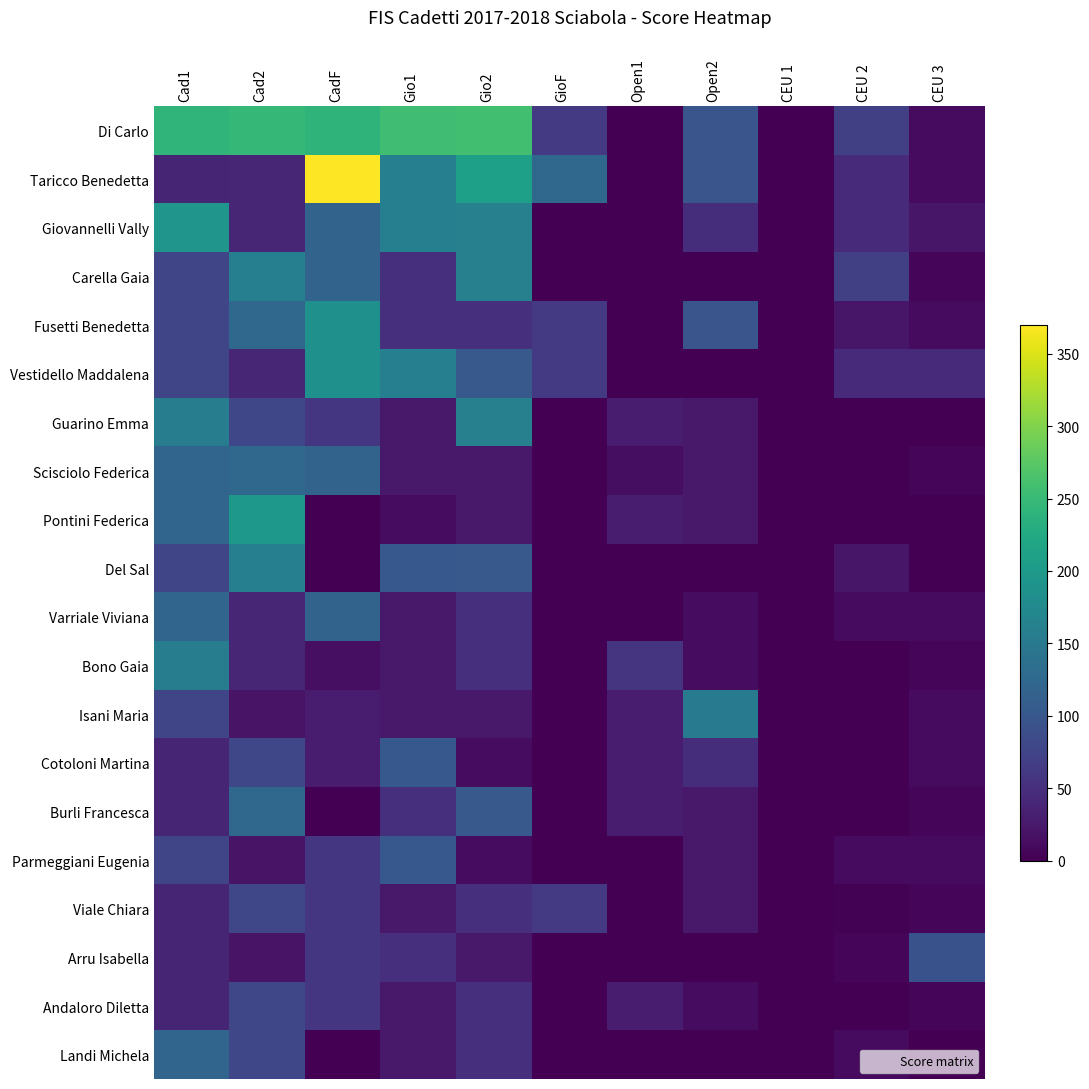

Reading left to right, what are all the values shown in this chart?

Di Carlo: Cad1=241.5	Cad2=246.0	CadF=240.5	Gio1=256.0	Gio2=257.6	GioF=62.8	Open1=0.0	Open2=98.2	CEU 1=0.0	CEU 2=69.5	CEU 3=11.5
Taricco Benedetta: Cad1=38.6	Cad2=39.4	CadF=370.0	Gio1=160.0	Gio2=209.3	GioF=125.6	Open1=0.0	Open2=98.2	CEU 1=0.0	CEU 2=44.5	CEU 3=11.5
Giovannelli Vally: Cad1=193.2	Cad2=39.4	CadF=118.4	Gio1=160.0	Gio2=161.0	GioF=0.0	Open1=0.0	Open2=49.1	CEU 1=0.0	CEU 2=44.5	CEU 3=23.1
Carella Gaia: Cad1=77.3	Cad2=159.9	CadF=118.4	Gio1=51.2	Gio2=161.0	GioF=0.0	Open1=0.0	Open2=0.0	CEU 1=0.0	CEU 2=69.5	CEU 3=5.8
Fusetti Benedetta: Cad1=77.3	Cad2=123.0	CadF=185.0	Gio1=51.2	Gio2=51.5	GioF=62.8	Open1=0.0	Open2=98.2	CEU 1=0.0	CEU 2=22.3	CEU 3=11.5
Vestidello Maddalena: Cad1=77.3	Cad2=39.4	CadF=185.0	Gio1=160.0	Gio2=103.0	GioF=62.8	Open1=0.0	Open2=0.0	CEU 1=0.0	CEU 2=44.5	CEU 3=46.1
Guarino Emma: Cad1=157.0	Cad2=78.7	CadF=59.2	Gio1=25.6	Gio2=161.0	GioF=0.0	Open1=28.6	Open2=24.6	CEU 1=0.0	CEU 2=0.0	CEU 3=0.0
Scisciolo Federica: Cad1=120.8	Cad2=123.0	CadF=118.4	Gio1=25.6	Gio2=25.8	GioF=0.0	Open1=14.4	Open2=24.6	CEU 1=0.0	CEU 2=0.0	CEU 3=5.8
Pontini Federica: Cad1=120.8	Cad2=196.8	CadF=0.0	Gio1=12.8	Gio2=25.8	GioF=0.0	Open1=28.6	Open2=24.6	CEU 1=0.0	CEU 2=0.0	CEU 3=0.0
Del Sal: Cad1=77.3	Cad2=159.9	CadF=0.0	Gio1=102.4	Gio2=103.0	GioF=0.0	Open1=0.0	Open2=0.0	CEU 1=0.0	CEU 2=22.3	CEU 3=0.0
Varriale Viviana: Cad1=120.8	Cad2=39.4	CadF=118.4	Gio1=25.6	Gio2=51.5	GioF=0.0	Open1=0.0	Open2=12.3	CEU 1=0.0	CEU 2=11.1	CEU 3=11.5
Bono Gaia: Cad1=157.0	Cad2=39.4	CadF=14.9	Gio1=25.6	Gio2=51.5	GioF=0.0	Open1=57.2	Open2=12.3	CEU 1=0.0	CEU 2=0.0	CEU 3=5.8
Isani Maria: Cad1=77.3	Cad2=19.7	CadF=29.6	Gio1=25.6	Gio2=25.8	GioF=0.0	Open1=28.6	Open2=153.5	CEU 1=0.0	CEU 2=0.0	CEU 3=11.5
Cotoloni Martina: Cad1=38.7	Cad2=78.7	CadF=29.6	Gio1=102.4	Gio2=12.9	GioF=0.0	Open1=28.6	Open2=49.1	CEU 1=0.0	CEU 2=0.0	CEU 3=11.5
Burli Francesca: Cad1=38.7	Cad2=123.0	CadF=0.0	Gio1=51.2	Gio2=103.0	GioF=0.0	Open1=28.6	Open2=24.6	CEU 1=0.0	CEU 2=0.0	CEU 3=5.8
Parmeggiani Eugenia: Cad1=77.3	Cad2=19.7	CadF=59.2	Gio1=102.4	Gio2=12.9	GioF=0.0	Open1=0.0	Open2=24.6	CEU 1=0.0	CEU 2=11.1	CEU 3=11.5
Viale Chiara: Cad1=38.7	Cad2=78.7	CadF=59.2	Gio1=25.6	Gio2=51.5	GioF=62.8	Open1=0.0	Open2=24.6	CEU 1=0.0	CEU 2=2.8	CEU 3=5.8
Arru Isabella: Cad1=38.7	Cad2=19.7	CadF=59.2	Gio1=51.2	Gio2=25.8	GioF=0.0	Open1=0.0	Open2=0.0	CEU 1=0.0	CEU 2=5.6	CEU 3=93.6
Andaloro Diletta: Cad1=38.6	Cad2=78.7	CadF=59.2	Gio1=25.6	Gio2=51.5	GioF=0.0	Open1=28.6	Open2=12.3	CEU 1=0.0	CEU 2=0.0	CEU 3=5.8
Landi Michela: Cad1=120.8	Cad2=78.7	CadF=0.0	Gio1=25.6	Gio2=51.5	GioF=0.0	Open1=0.0	Open2=0.0	CEU 1=0.0	CEU 2=11.1	CEU 3=0.0